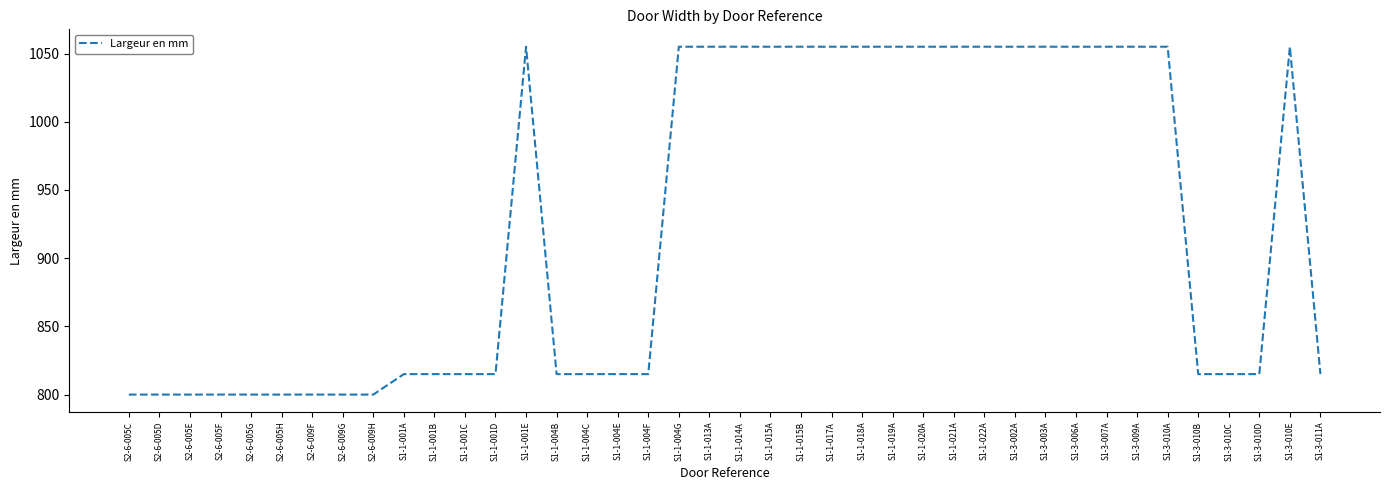

What position from the left is S1-3-006A?

32